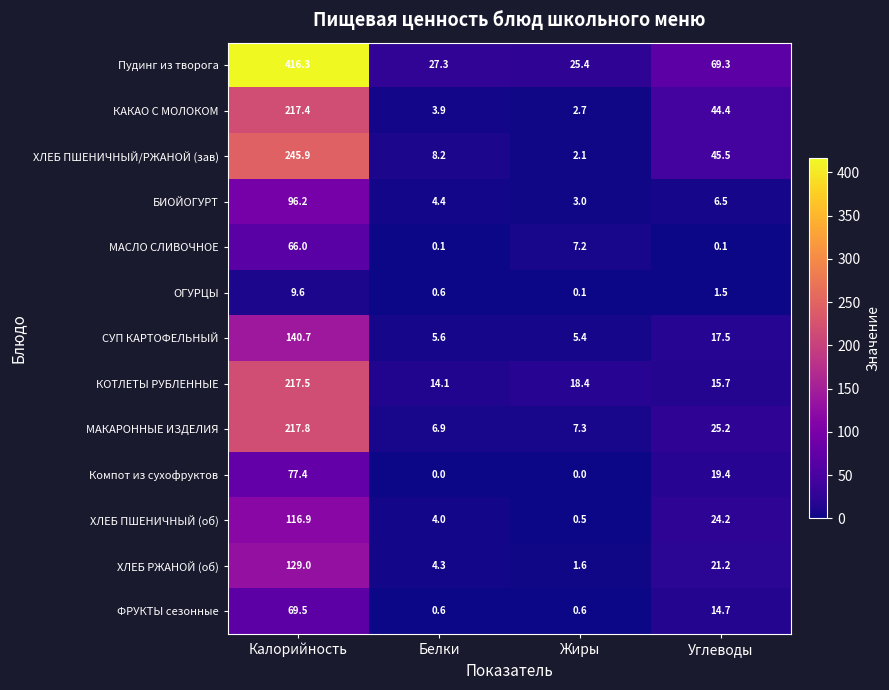

Rank the series by their maximum value, from highest to lowest.

Пудинг из творога, ХЛЕБ ПШЕНИЧНЫЙ/РЖАНОЙ (зав), МАКАРОННЫЕ ИЗДЕЛИЯ, КОТЛЕТЫ РУБЛЕННЫЕ, КАКАО С МОЛОКОМ, СУП КАРТОФЕЛЬНЫЙ, ХЛЕБ РЖАНОЙ (об), ХЛЕБ ПШЕНИЧНЫЙ (об), БИОЙОГУРТ, Компот из сухофруктов, ФРУКТЫ сезонные, МАСЛО СЛИВОЧНОЕ, ОГУРЦЫ